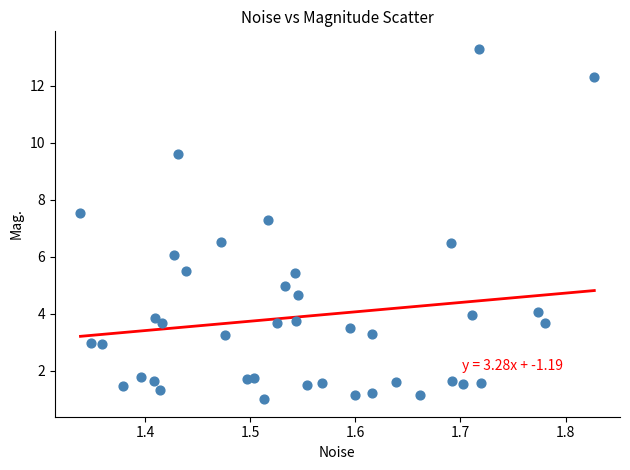

What is the range of X values (max minus min)?

0.5